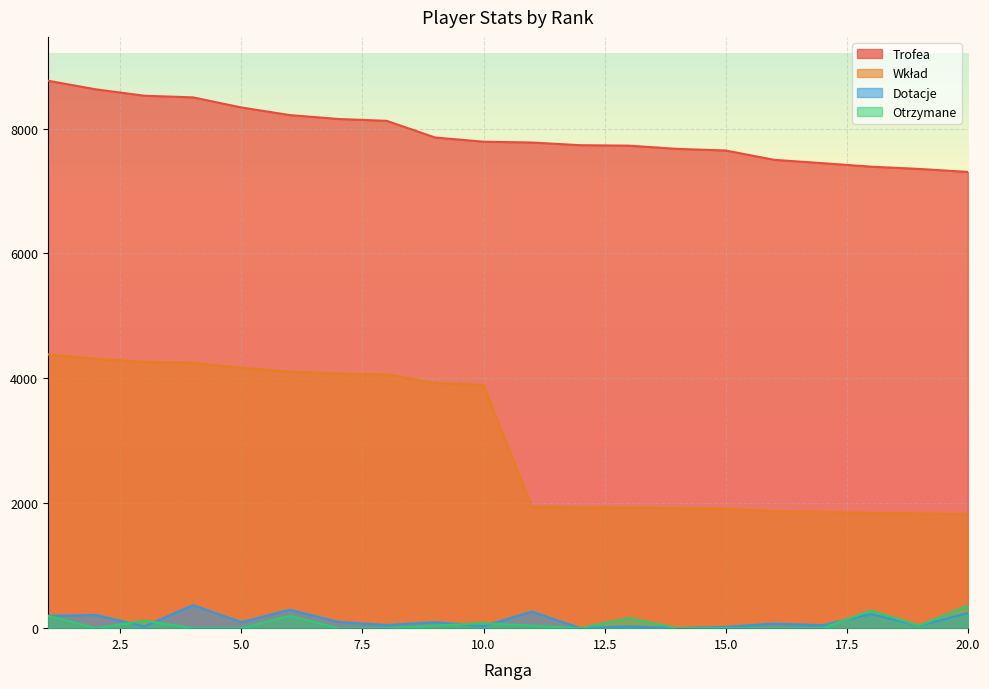

What is the sum of all Dotacje values?

2412